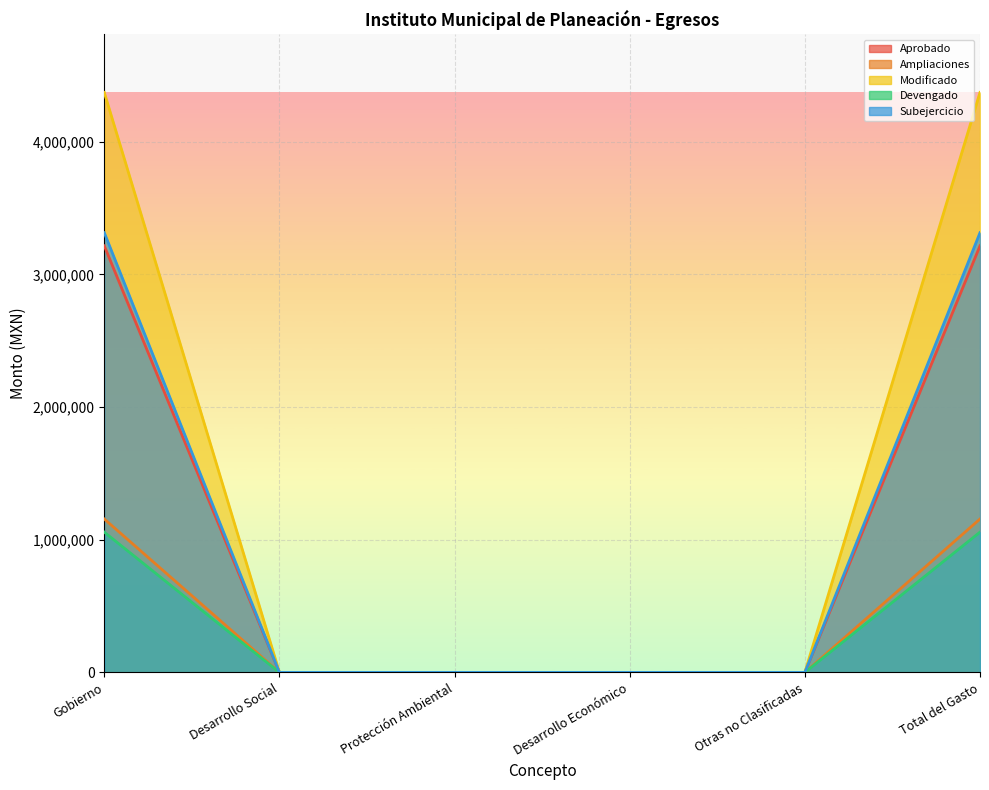

What position from the right is Protección Ambiental?

4